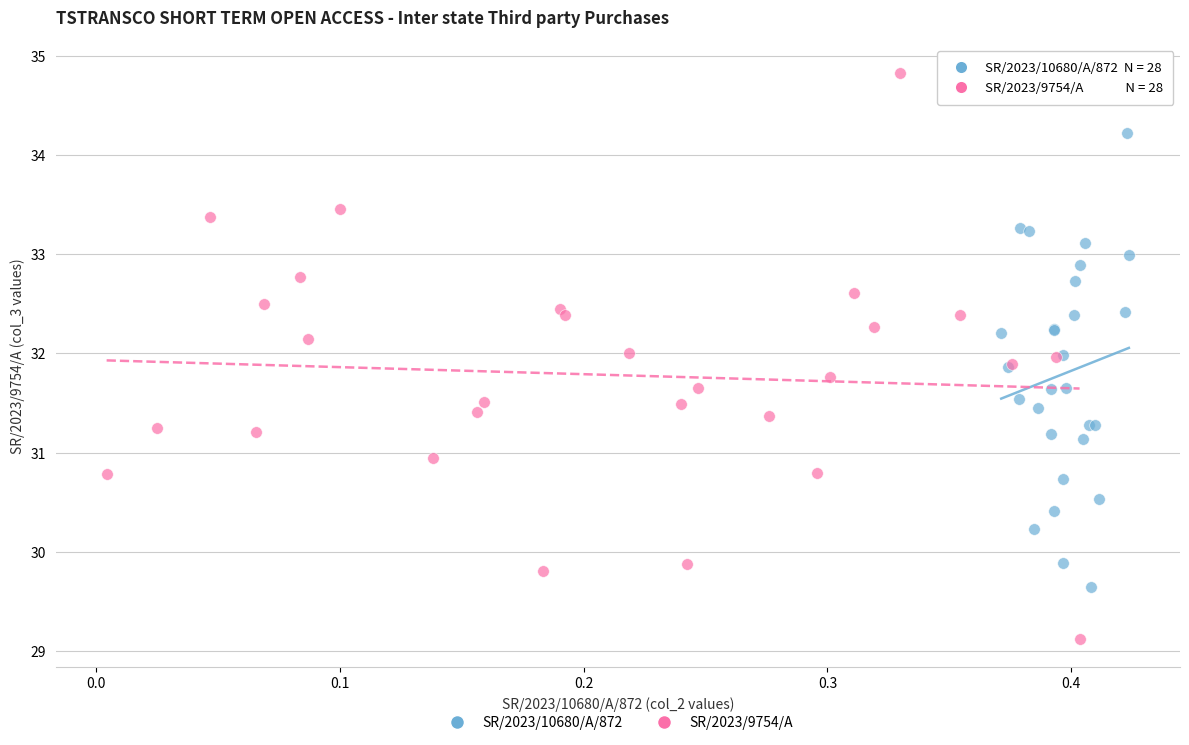

Which series has the largest Y range (max minus min)?

SR/2023/9754/A